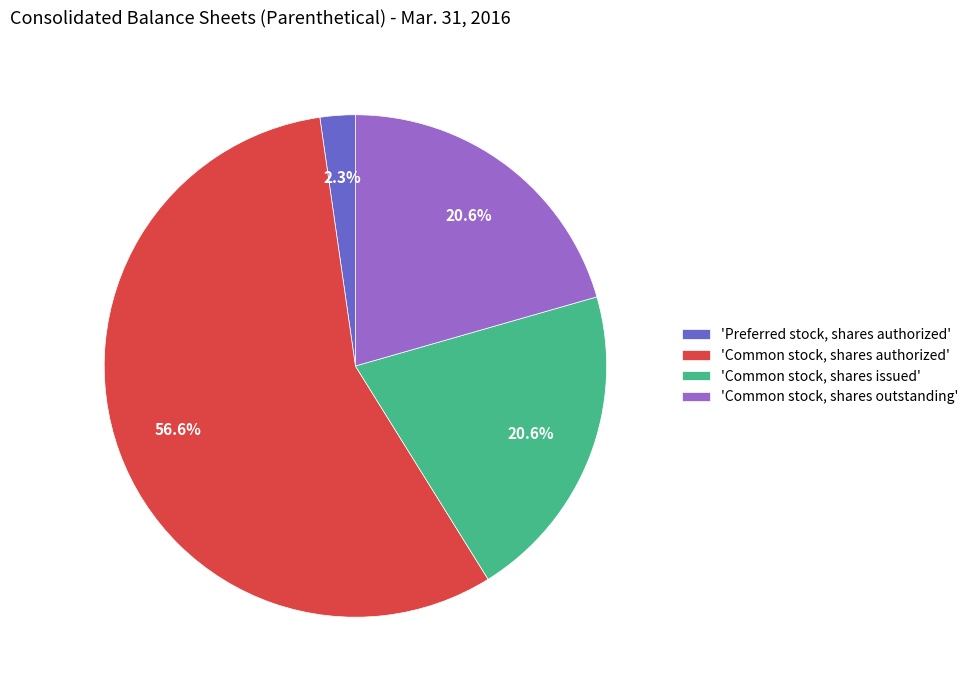

What portion of the pie excludes 'Common stock, shares issued'?

79.4%